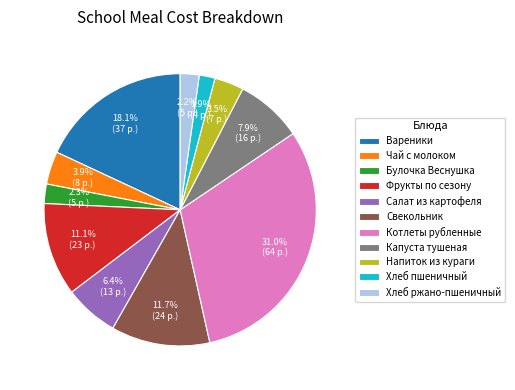

Is Котлеты рубленные the majority of the pie?

No